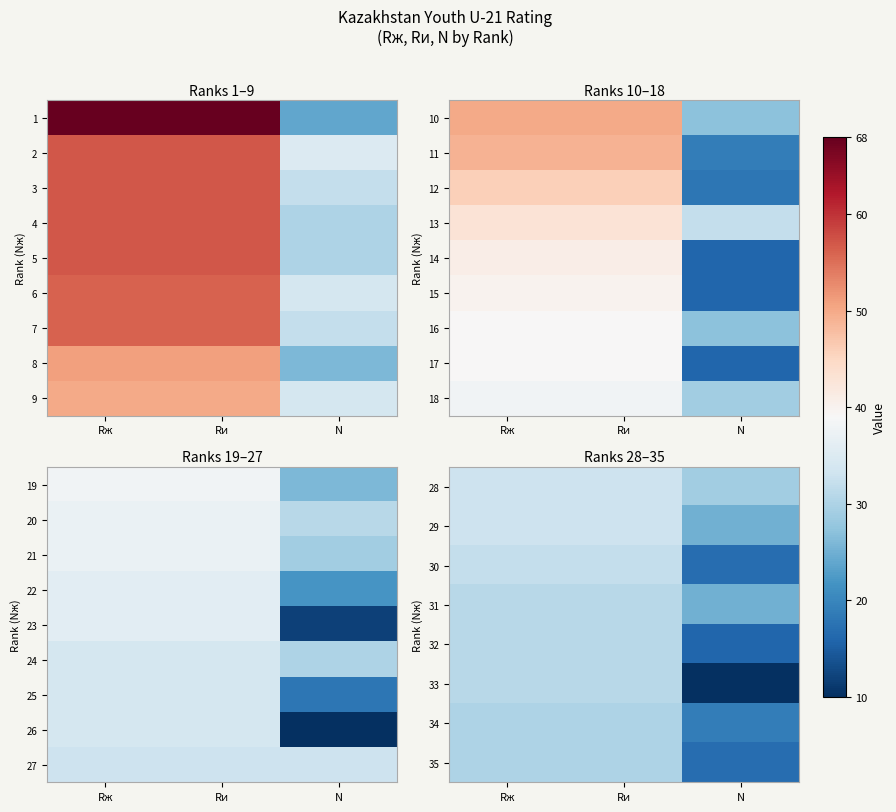

Between N and Rи, which is larger?

Rи